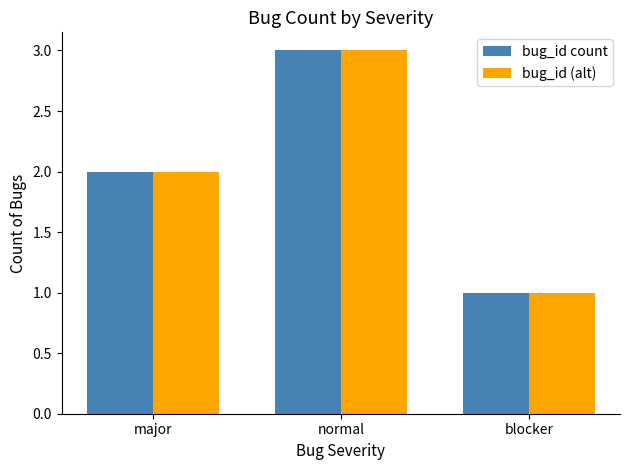

How many bars are there in total?

6